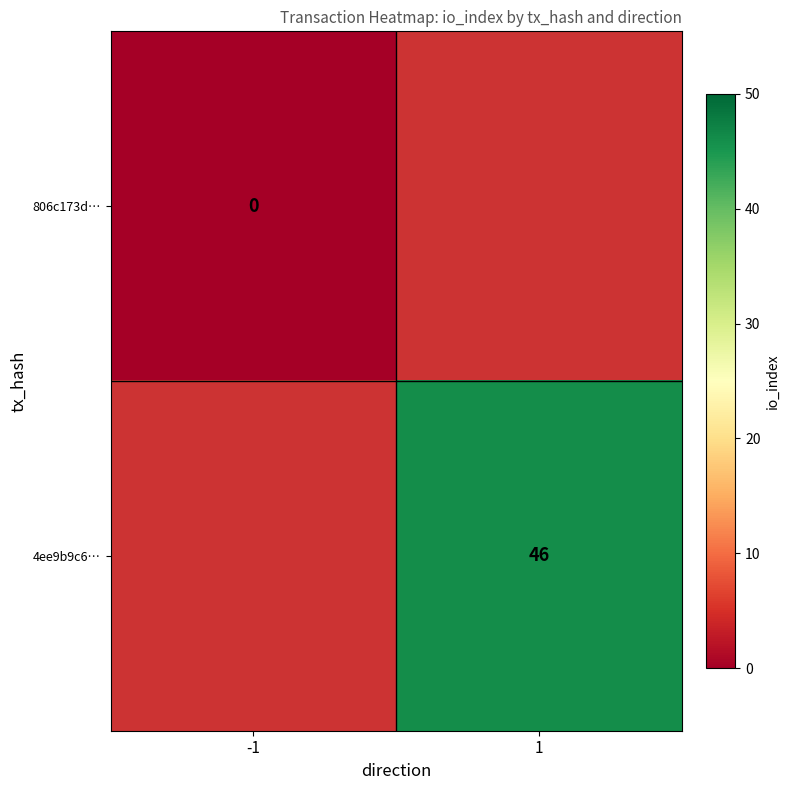

The value of 4ee9b9c6… at 1 is 64. True or false?

False